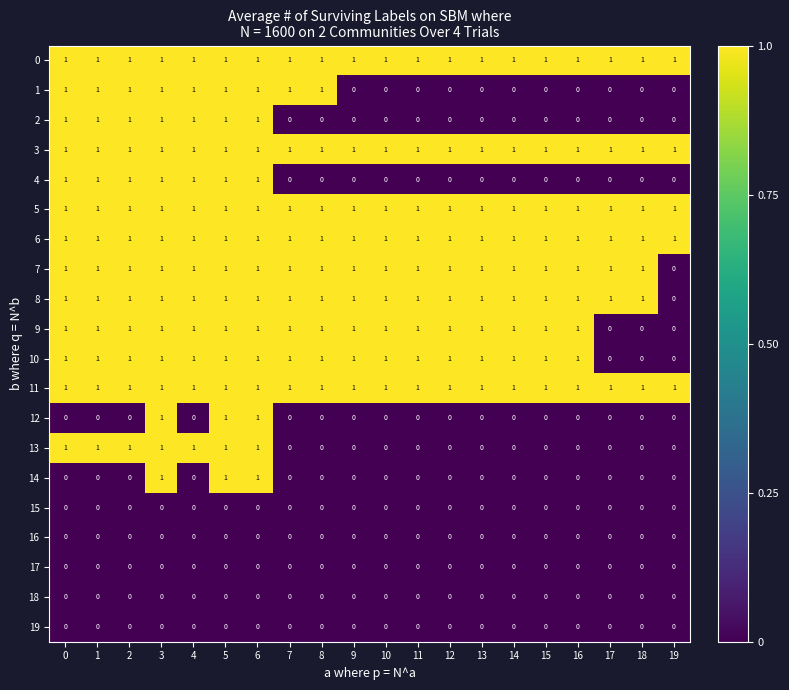

Where is 7 nearest to the value 0?

19